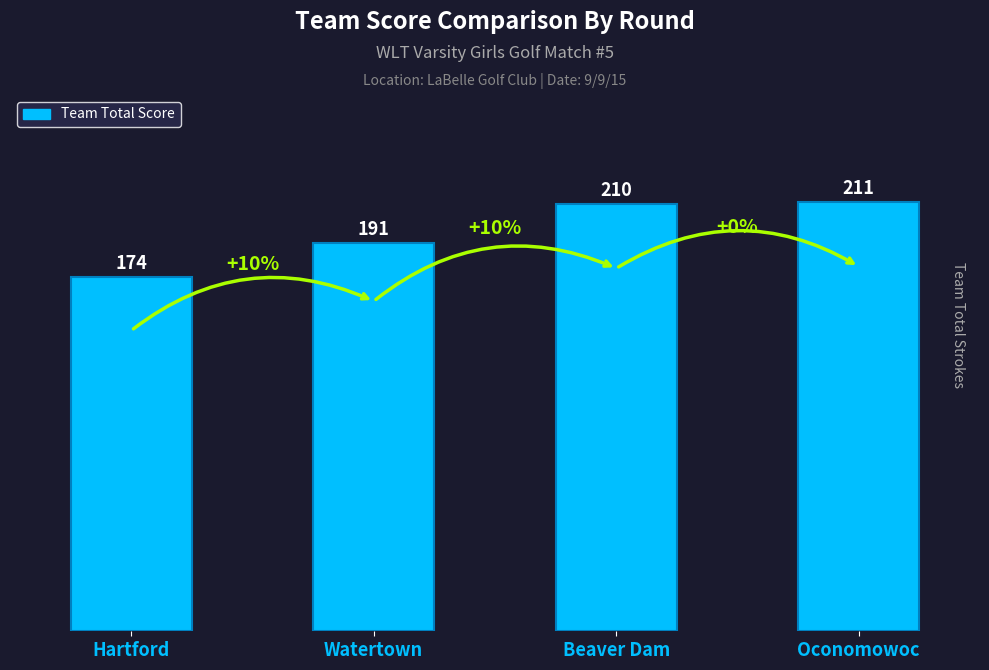

Approximately how many times larger is the value at Watertown compared to Hartford?

1.1